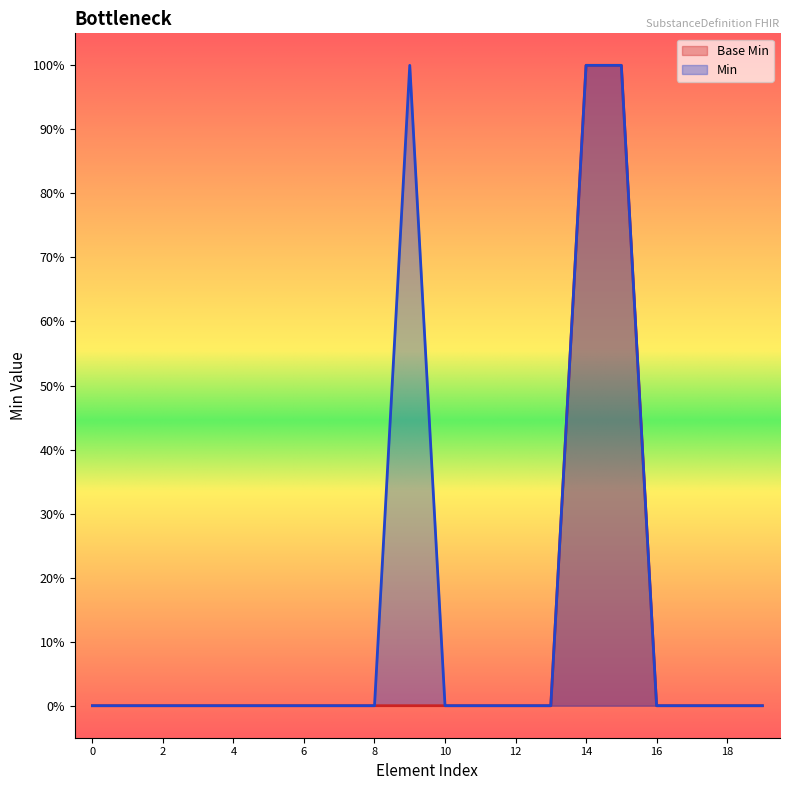

Count the Base Min values in the range 0 to 1.

20